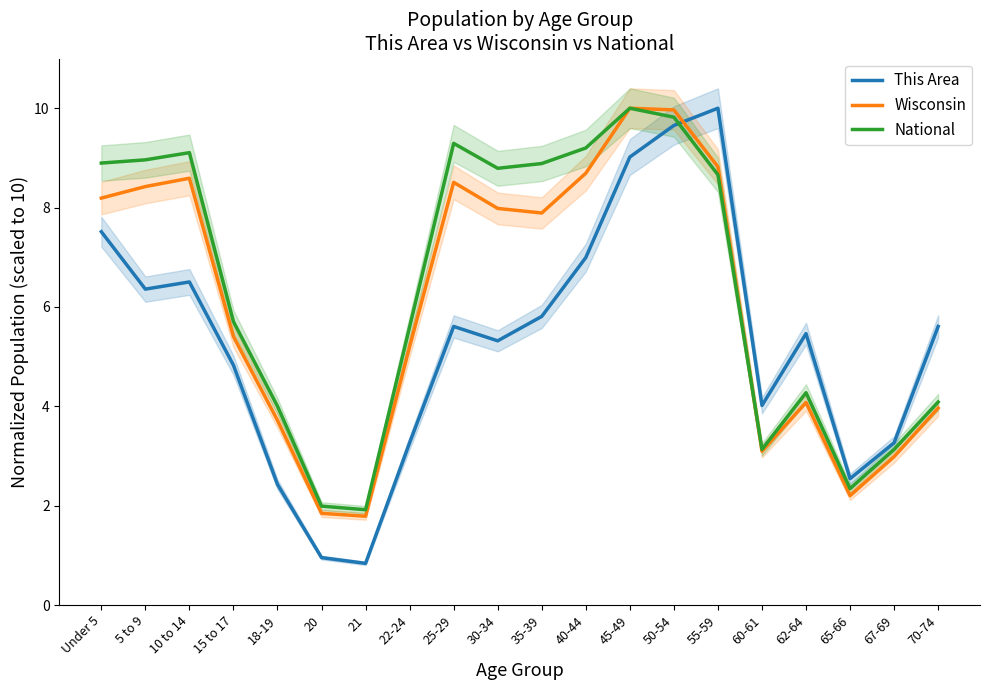

What is the label of the 5th point from the left?

18-19